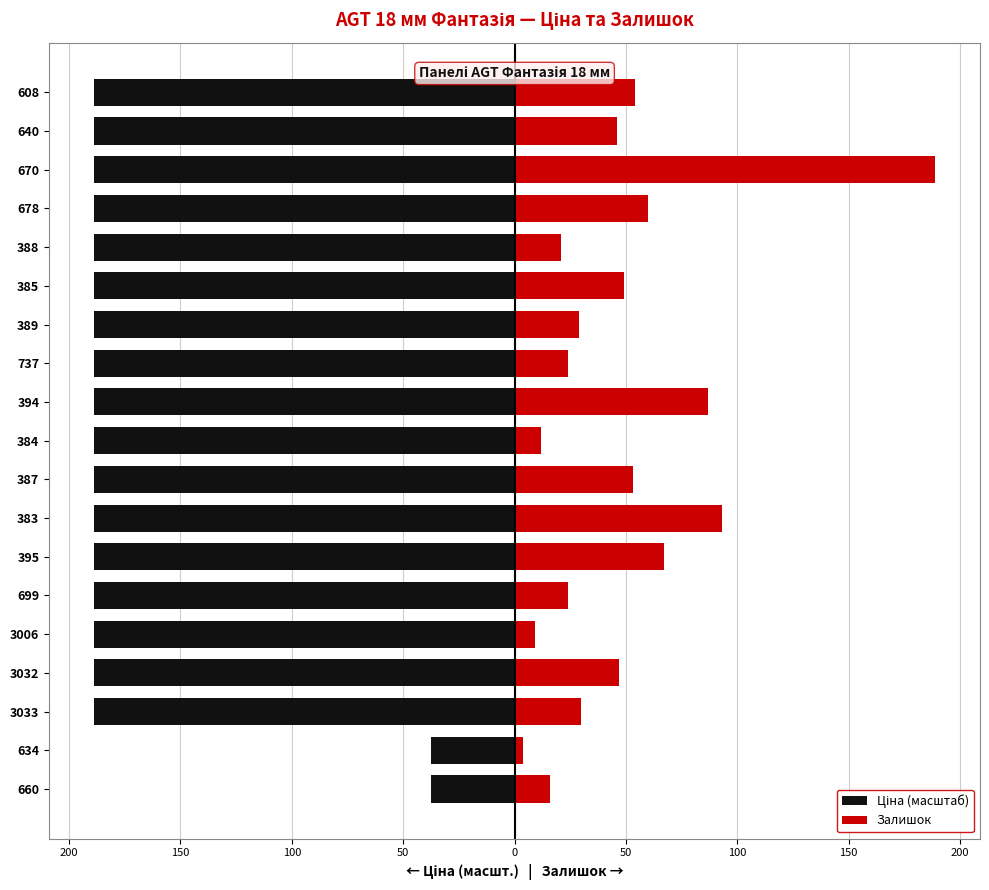

How many series are shown in this chart?

2